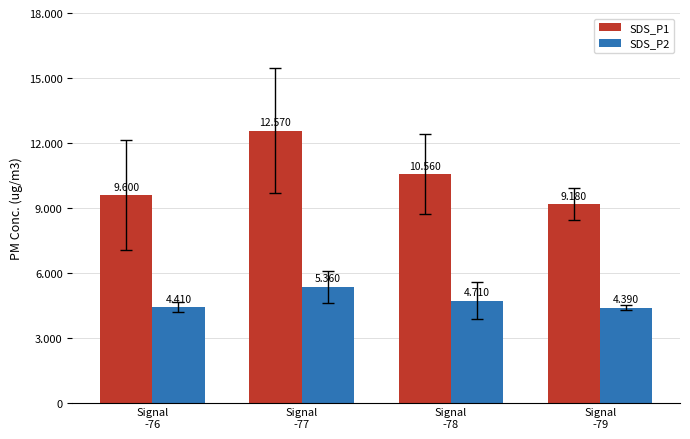

What are all the series names shown in the legend?

SDS_P1, SDS_P2